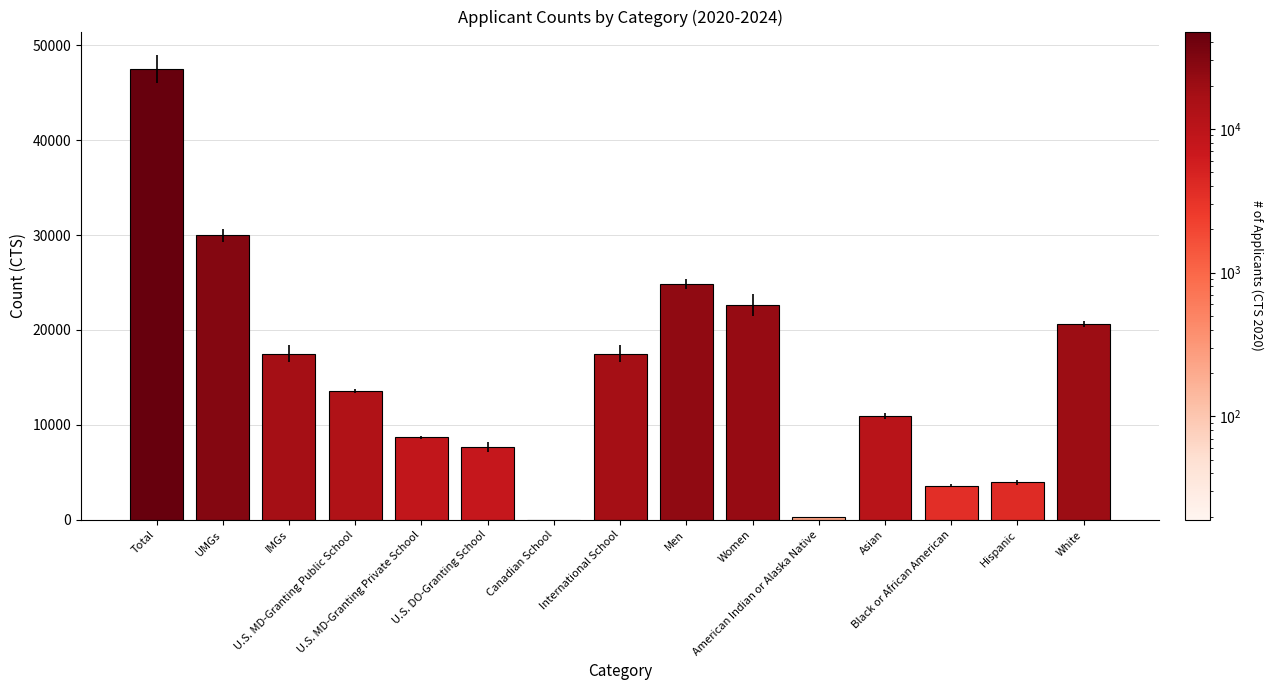

Reading left to right, transcribe all the data shown in this chart.

Total=47505	UMGs=29985	IMGs=17520	U.S. MD-Granting Public School=13541	U.S. MD-Granting Private School=8709	U.S. DO-Granting School=7716	Canadian School=19	International School=17520	Men=24850	Women=22638	American Indian or Alaska Native=257	Asian=10940	Black or African American=3593	Hispanic=3987	White=20633